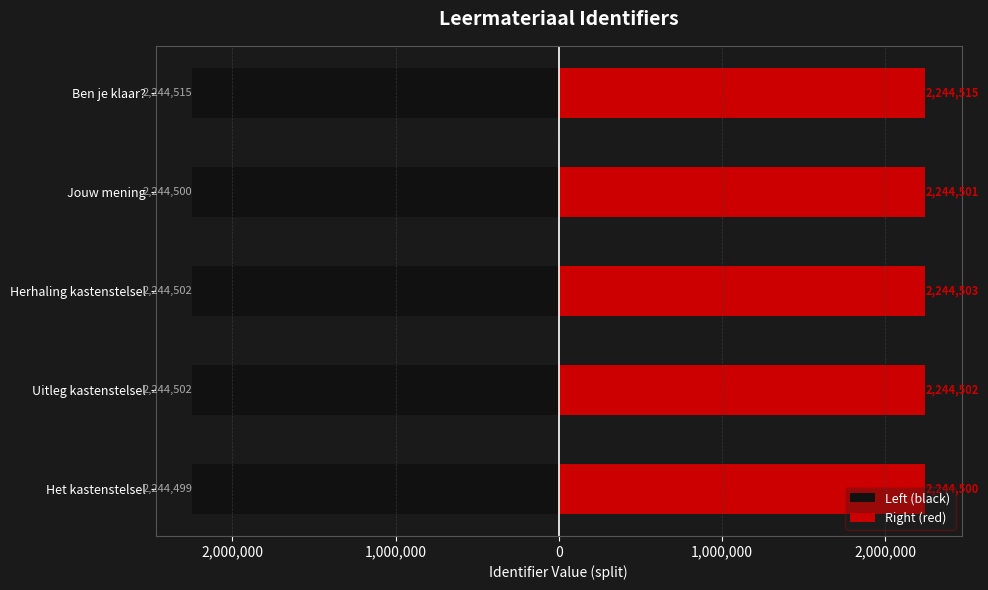

What is the maximum value for Right (red)?

2244515